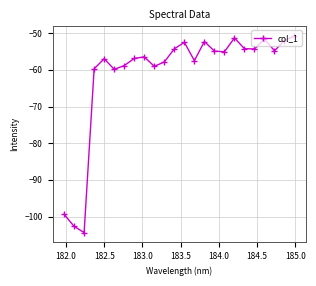

What is the value of the 19th point from the left?

-54.2